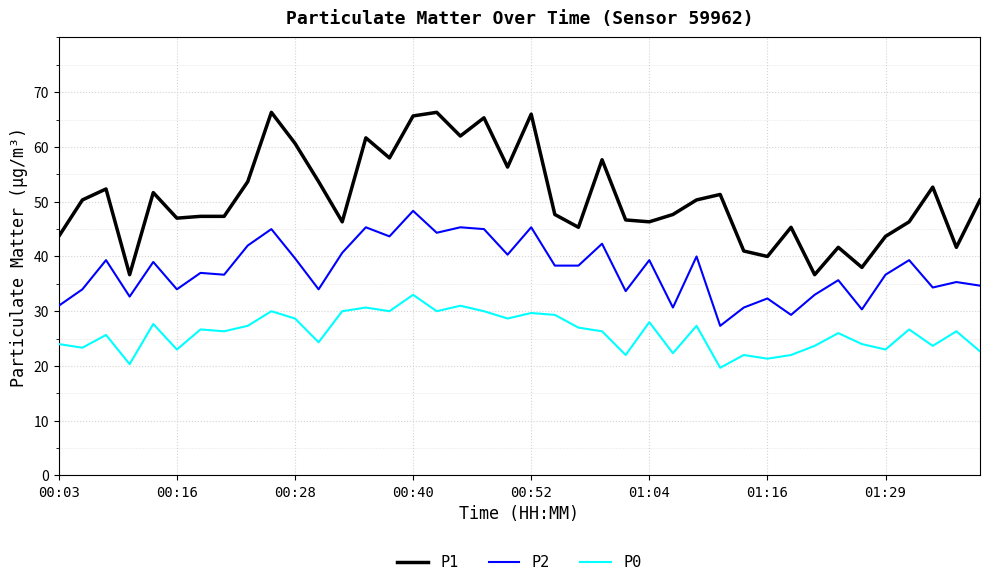

Rank the series by their maximum value, from highest to lowest.

P1, P2, P0